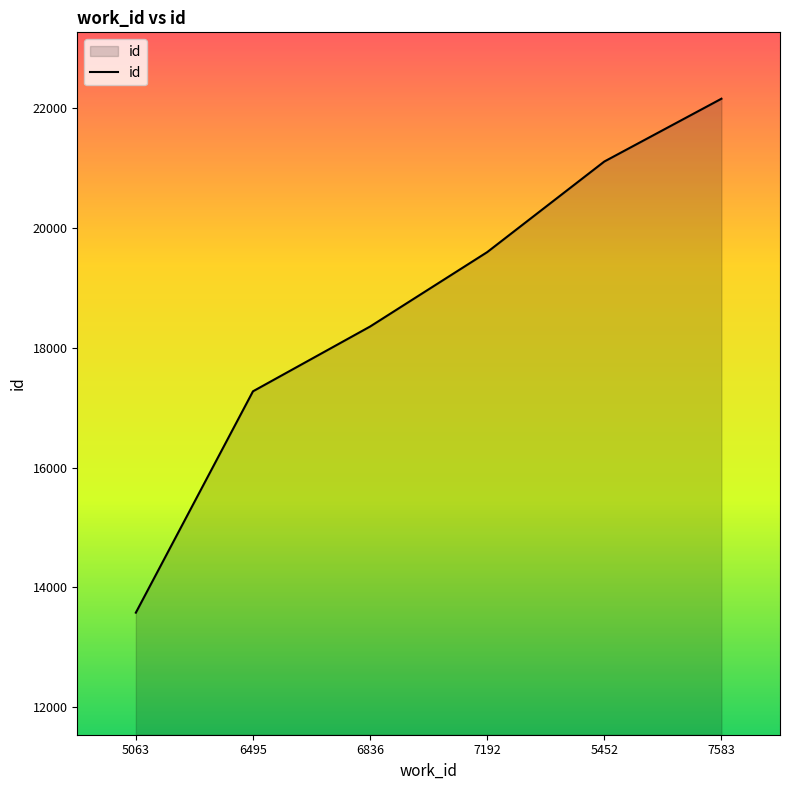

List the labels in order of value, largest first.

7583, 5452, 7192, 6836, 6495, 5063